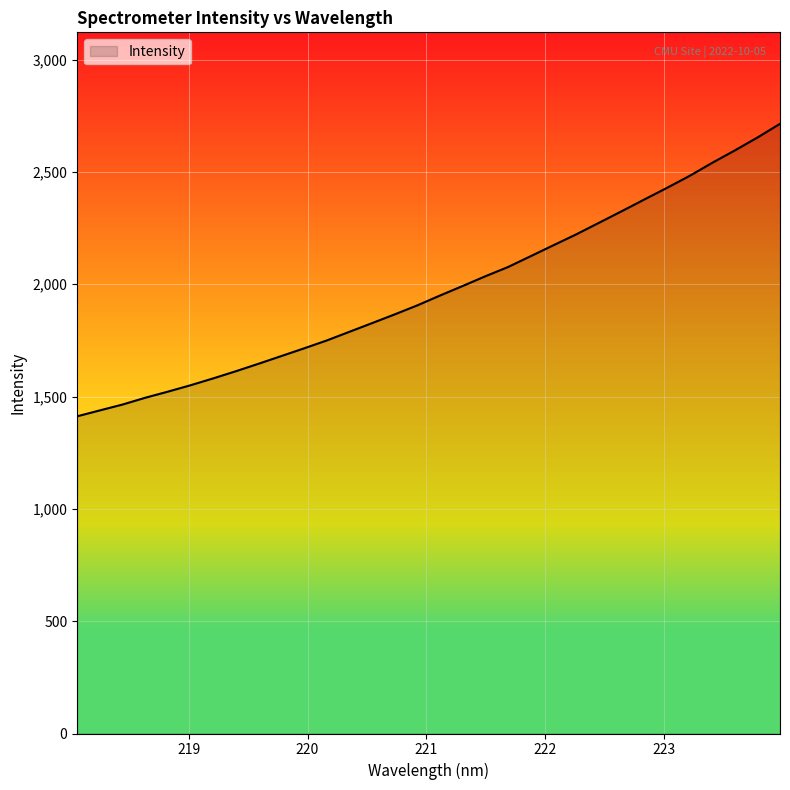

At which category does the chart reach its minimum across all series?

218.0596